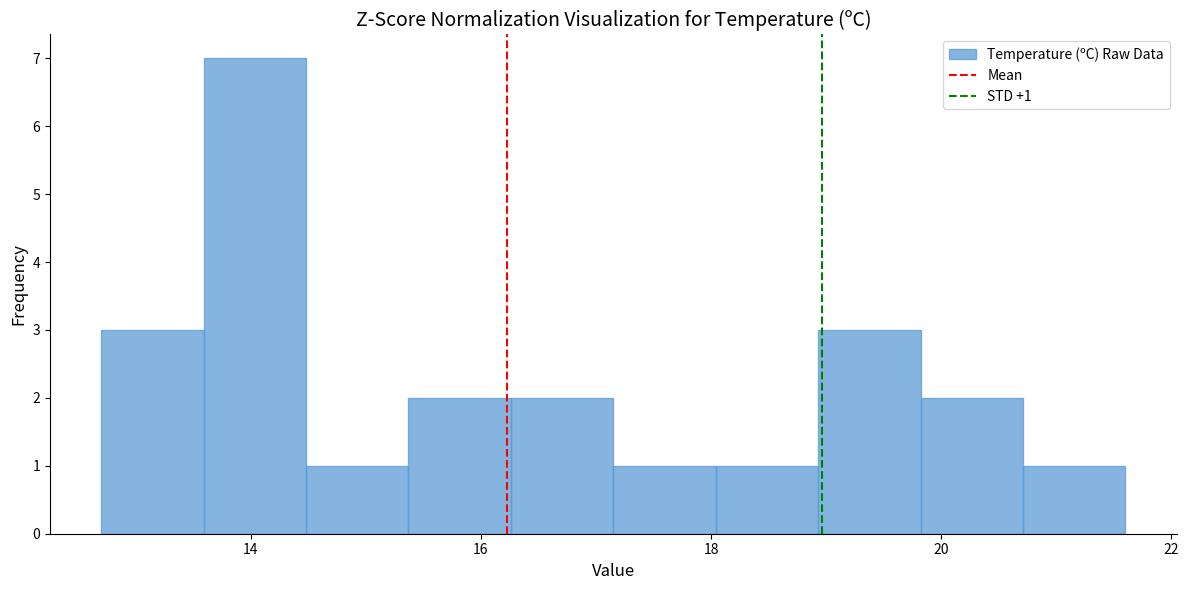

Which range on the x-axis has the tallest bar?

13.6 to 14.4